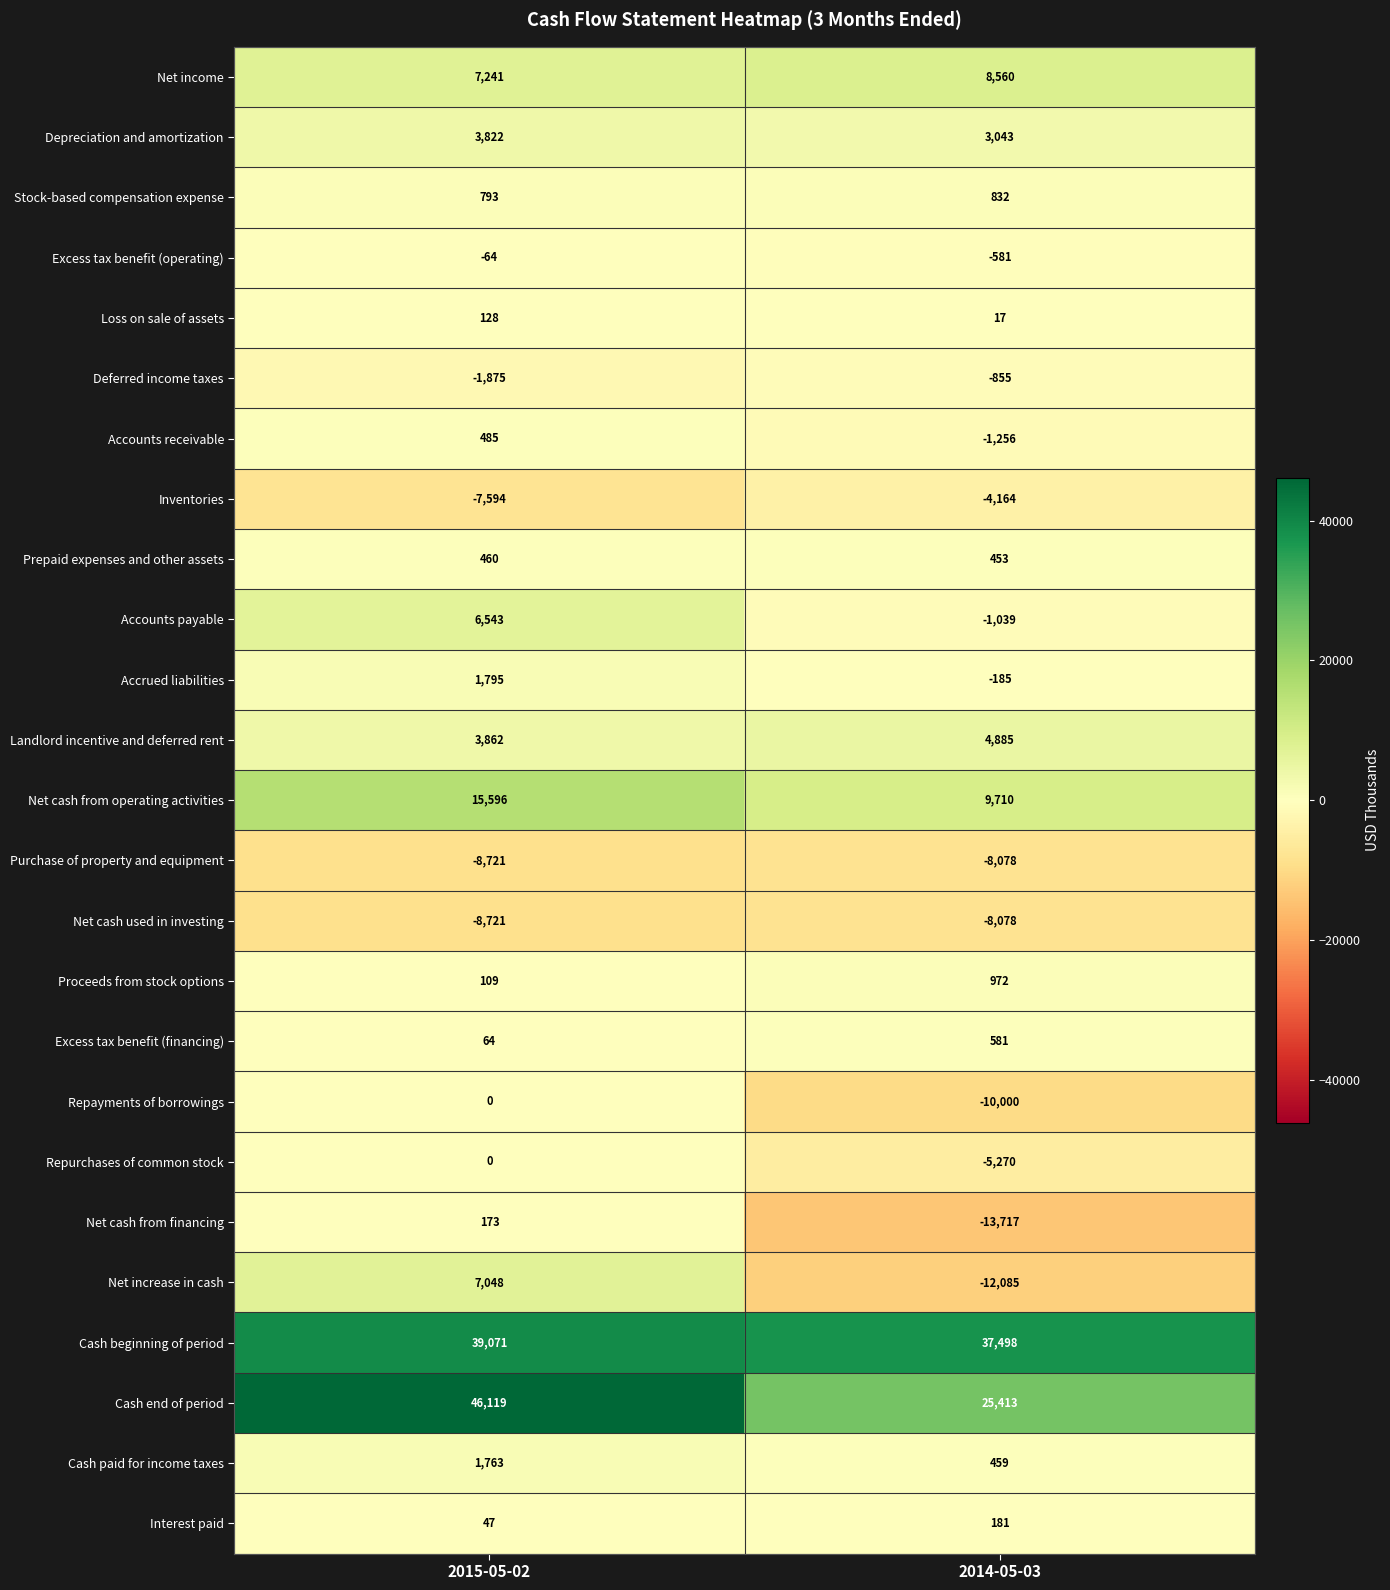

The Net increase in cash series shows -12085 at 2014-05-03. True or false?

True